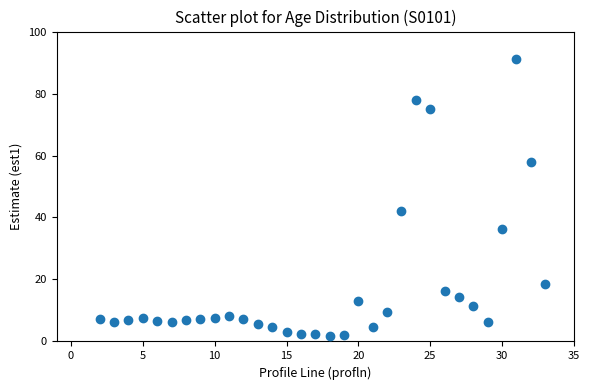

What Y value in the scatter plot is closest to 46?

42.2